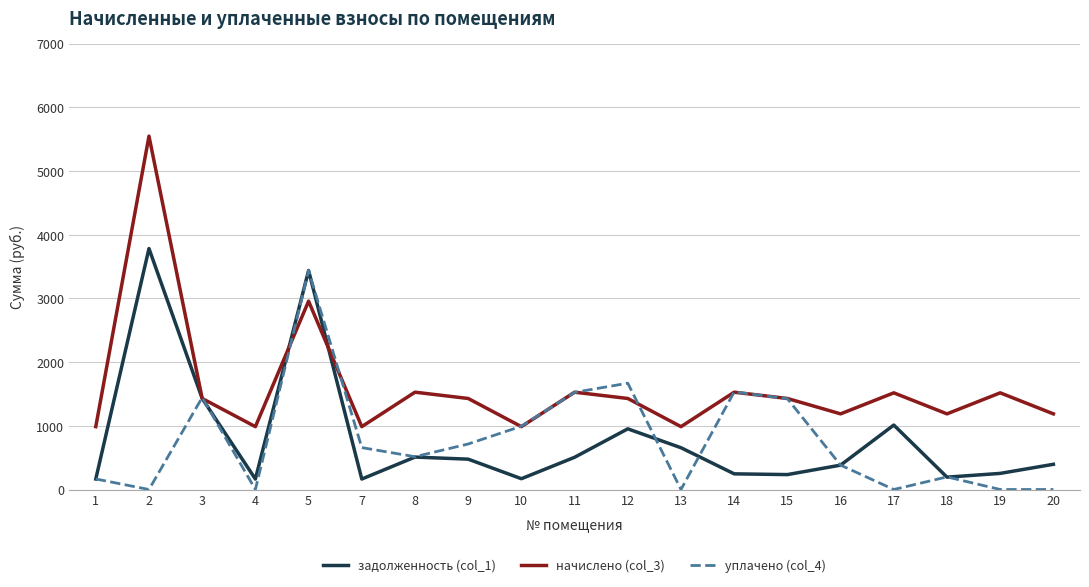

What is the greatest value displayed?

5546.8